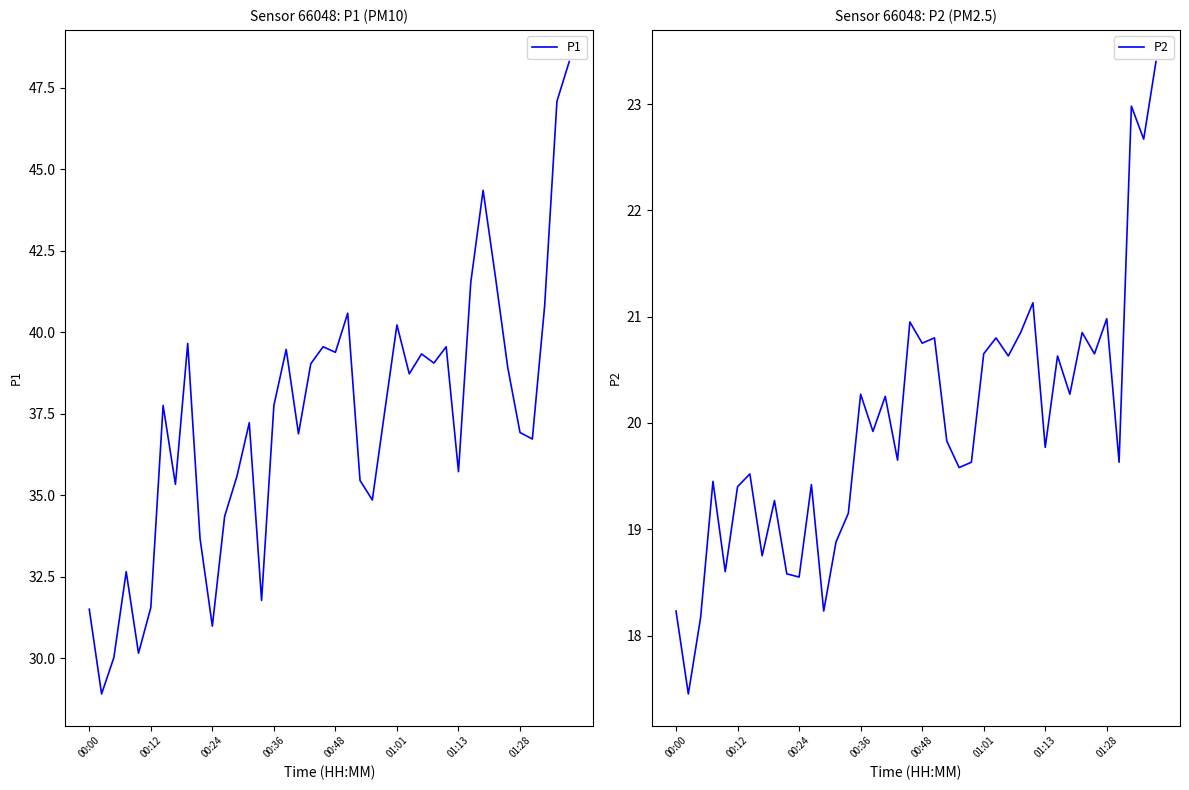

What is the difference between the P1 values at 37 and 26?

2.1